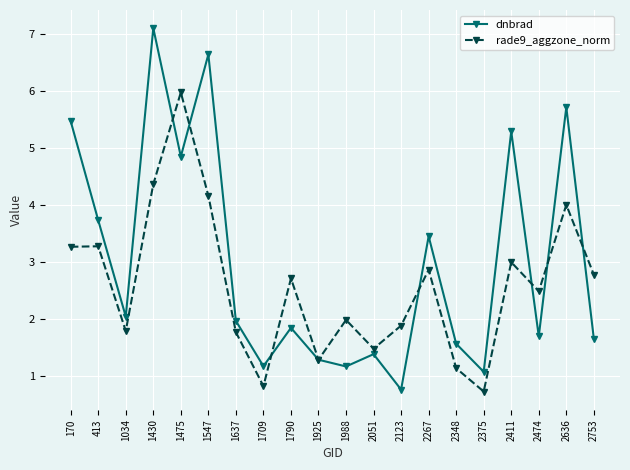

True or false: rade9_aggzone_norm has a value of 4.9 at 170.

False